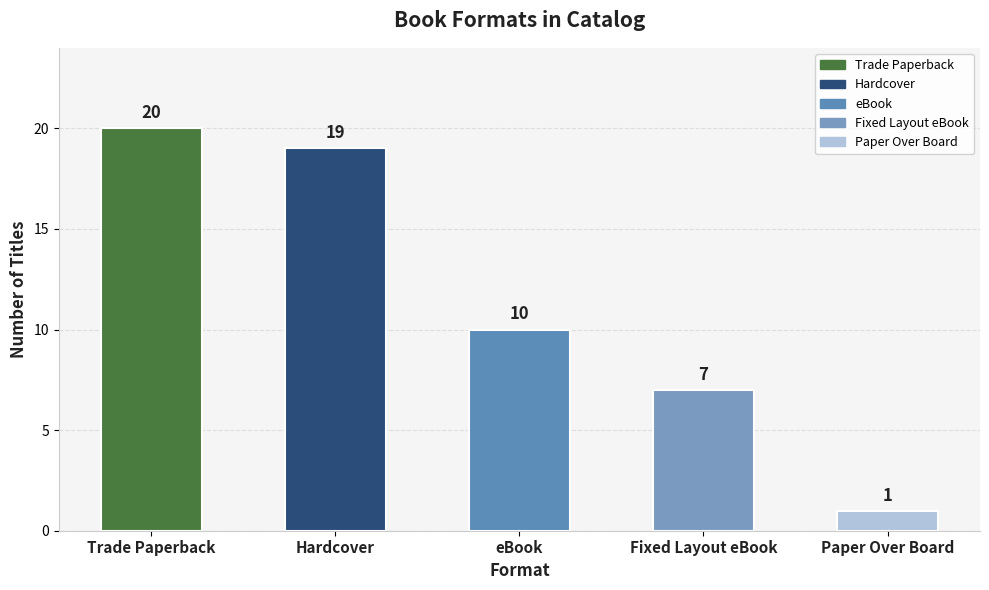

Are the bars grouped side by side (vs. stacked)?

No